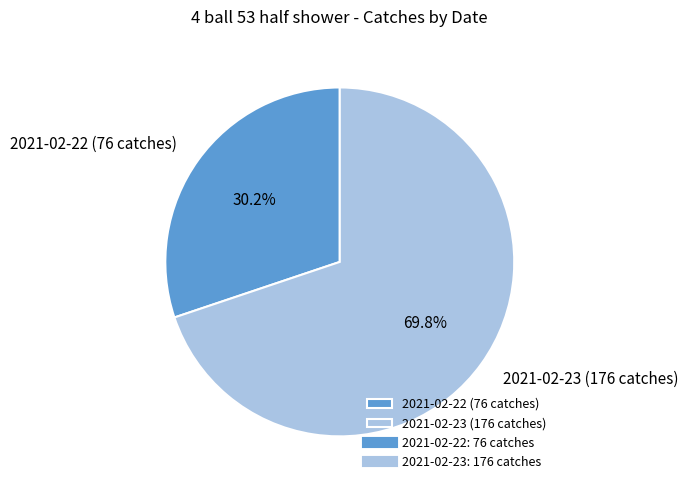

Rank the categories by value from lowest to highest.

2021-02-22 (76 catches), 2021-02-23 (176 catches)